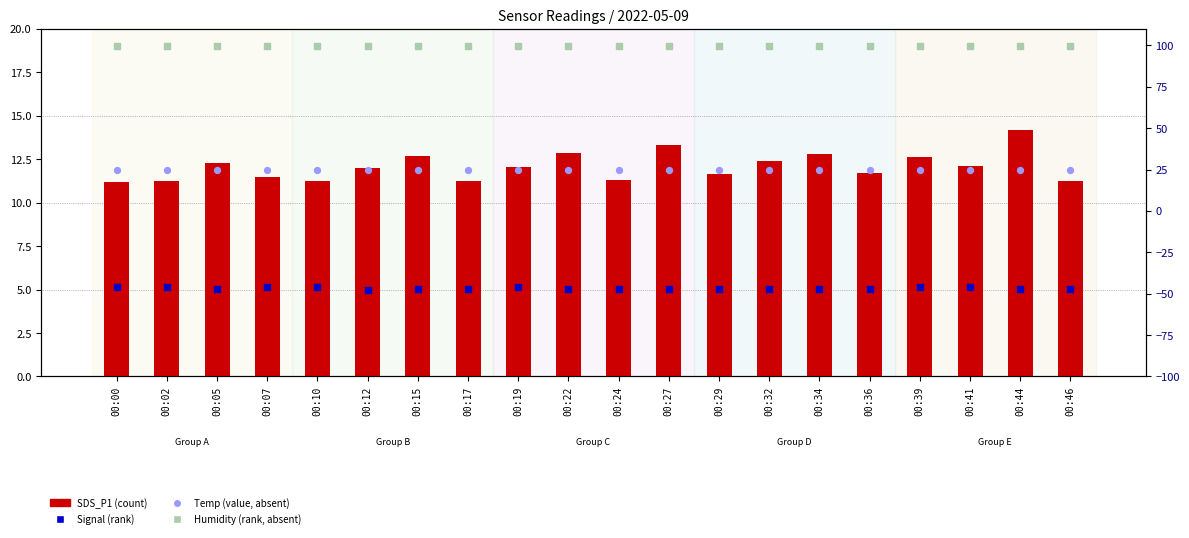

Which series reaches the maximum Y coordinate?

Humidity